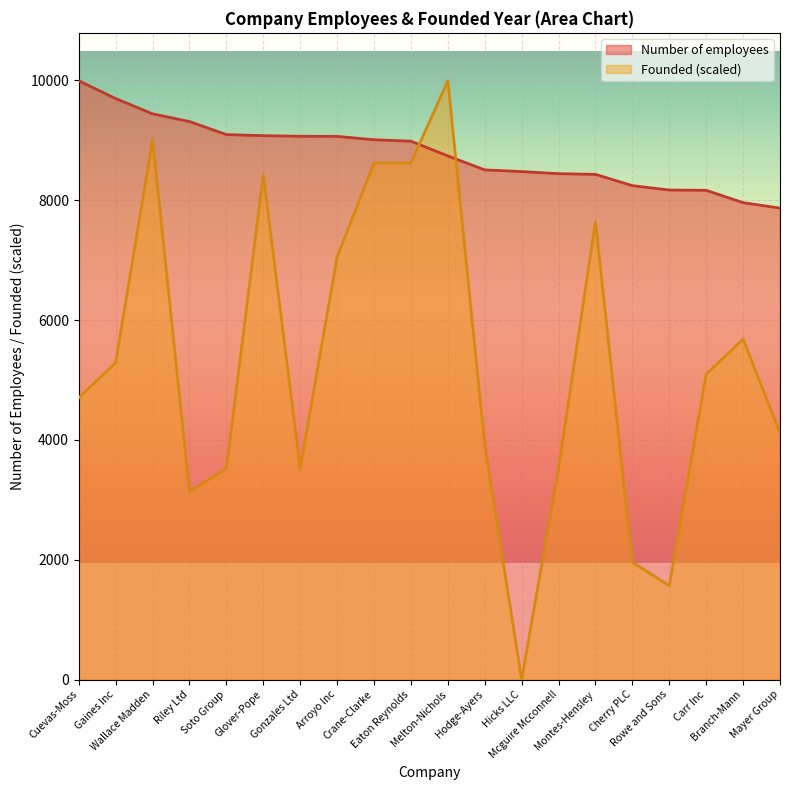

Reading right to left, list all the values displayed in this chart.

Number of employees: 7870.0	7961.0	8167.0	8172.0	8245.0	8433.0	8445.0	8480.0	8508.0	8741.0	8987.0	9011.0	9067.0	9069.0	9079.0	9097.0	9315.0	9443.0	9698.0	9995.0
Founded: 4115.6	5683.4	5095.5	1567.8	1959.8	7643.2	3527.6	0.0	3919.6	9995.0	8623.1	8623.1	7055.3	3527.6	8427.2	3527.6	3135.7	9015.1	5291.5	4703.5